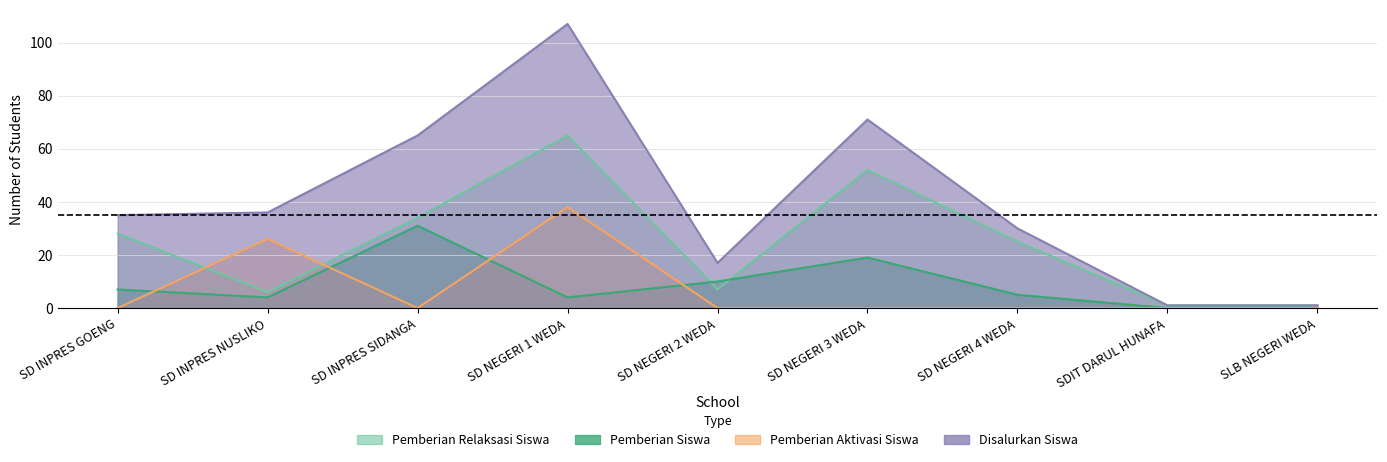

What are all the series names shown in the legend?

Pemberian Relaksasi Siswa, Pemberian Siswa, Pemberian Aktivasi Siswa, Disalurkan Siswa